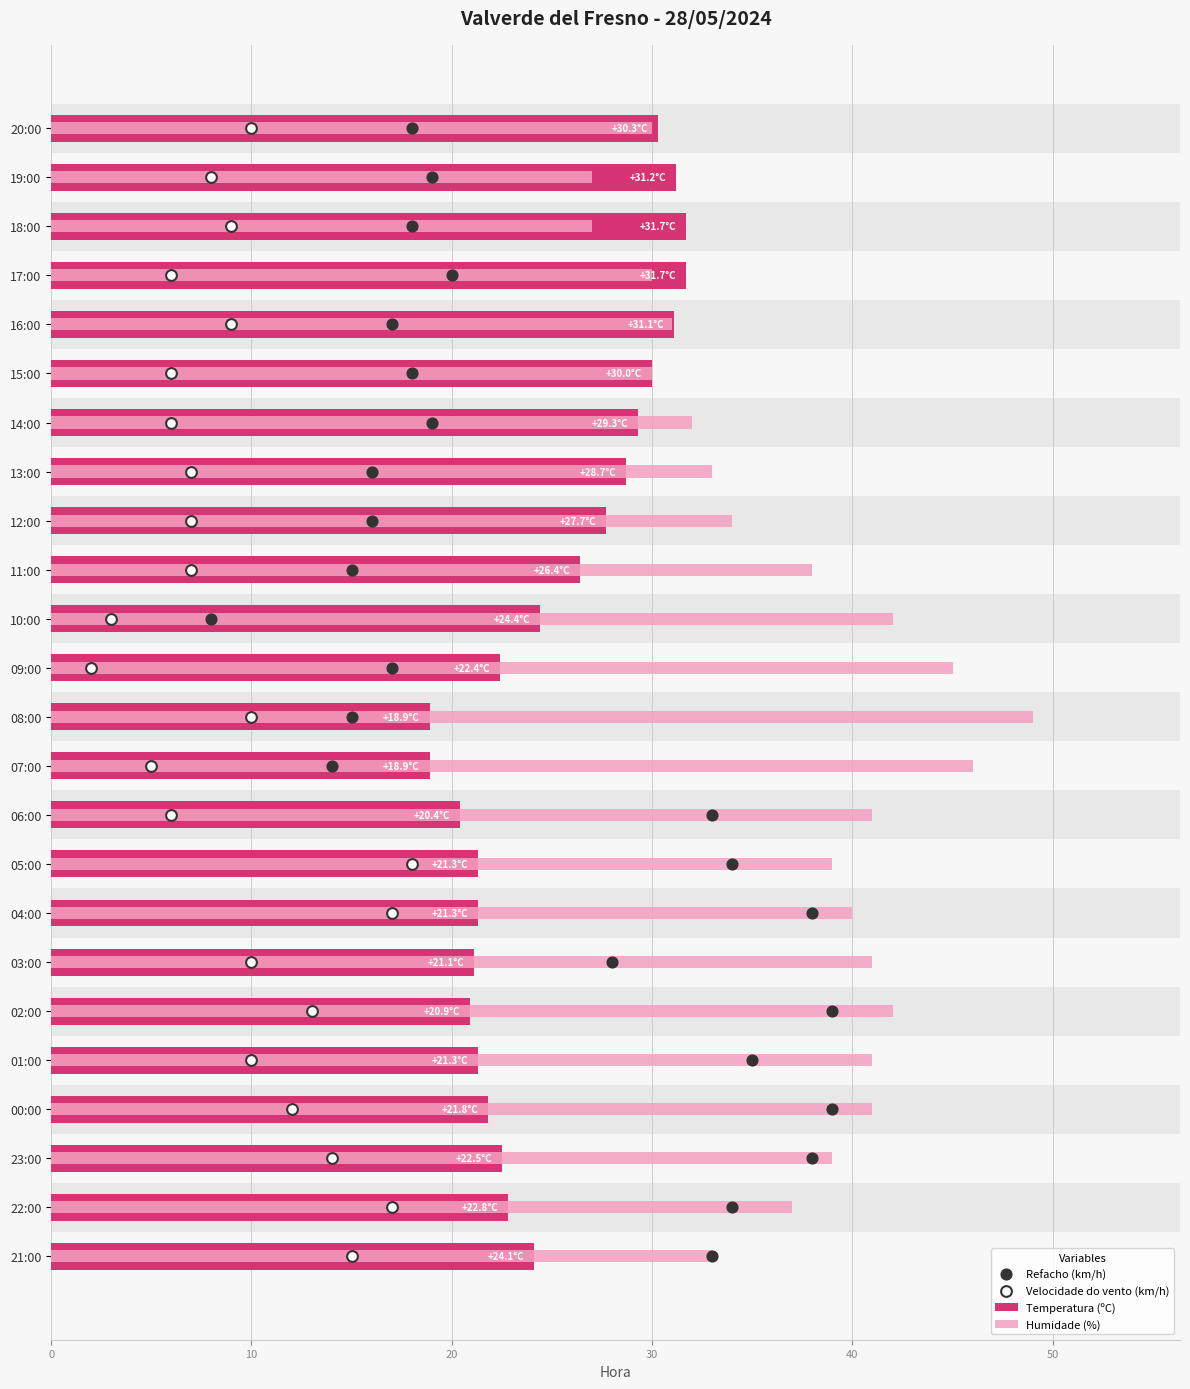

Which series has the widest spread of Y values?

Refacho (km/h)